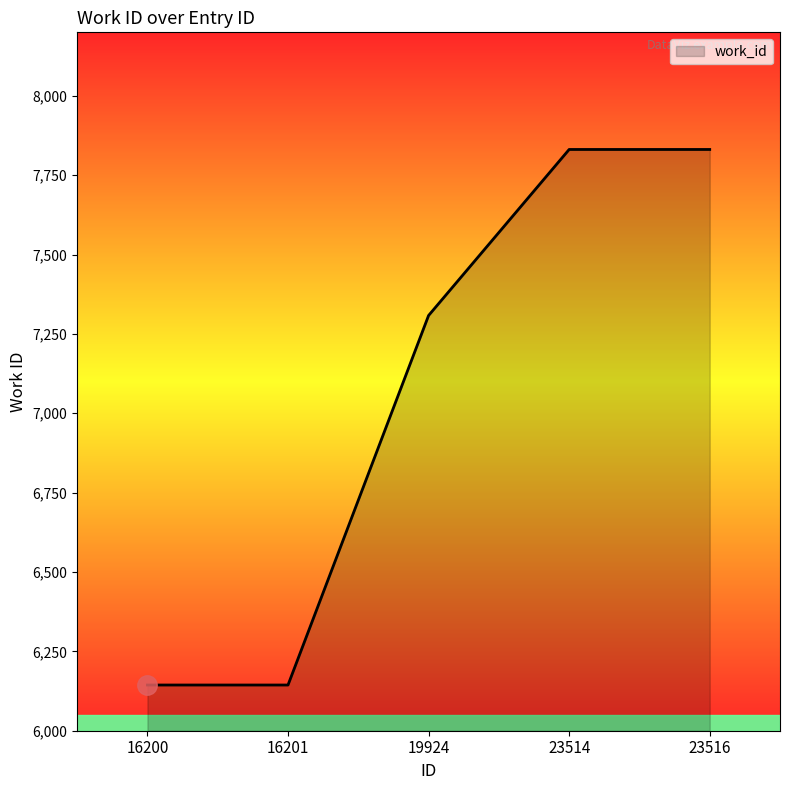

What is the sum of the values at 23516 and 23514?

15662